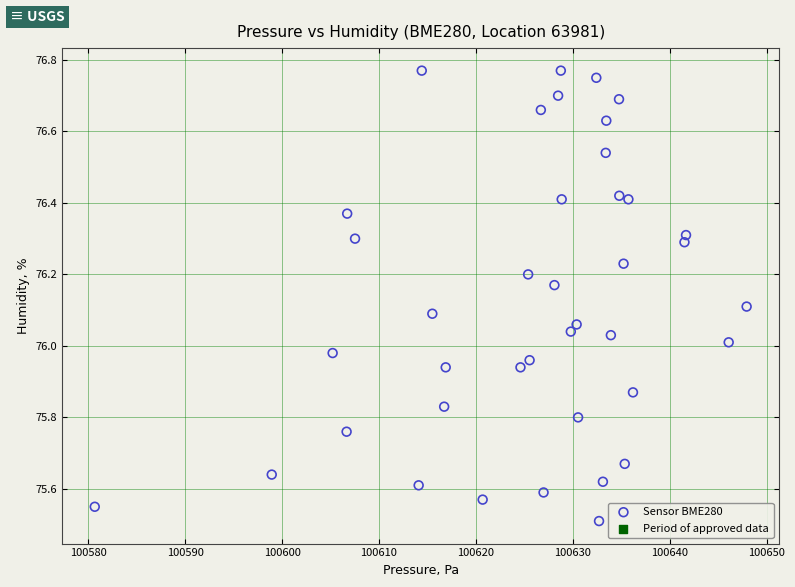

What is the range of Y values (max minus min)?

1.3